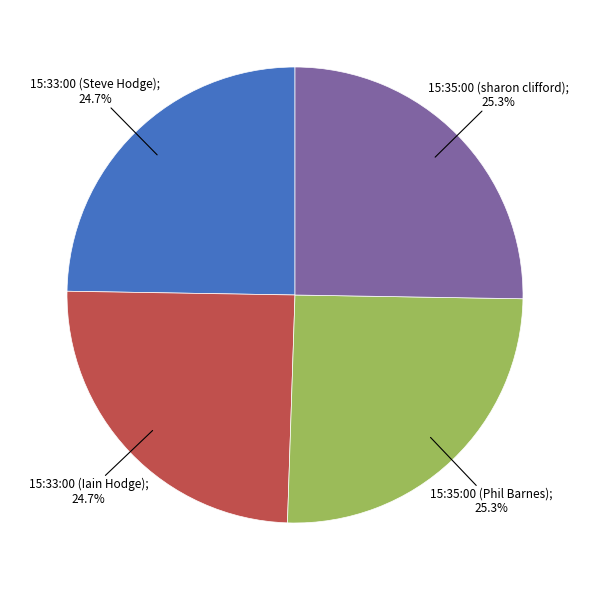

Is there a majority slice in this chart?

No